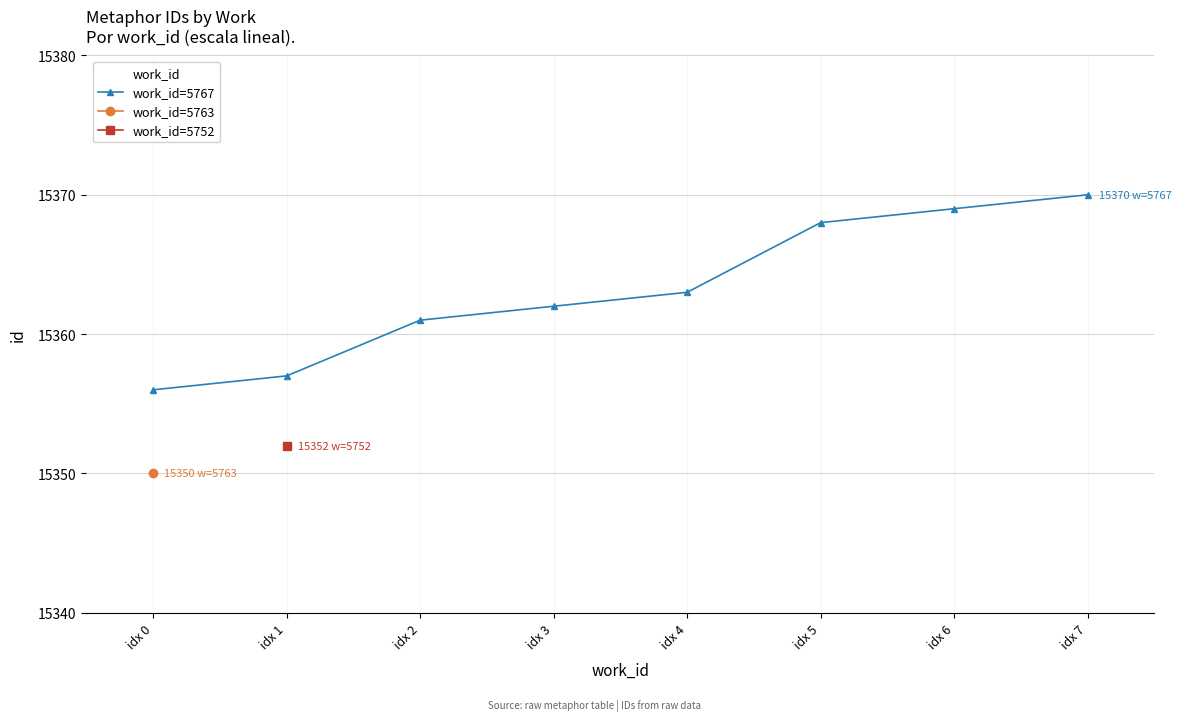

Is it true that the value at idx 6 is 3379?

False